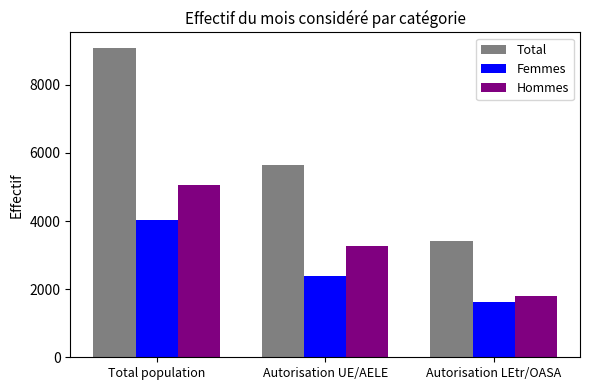

Is it true that Femmes equals 1596 at Total population?

False